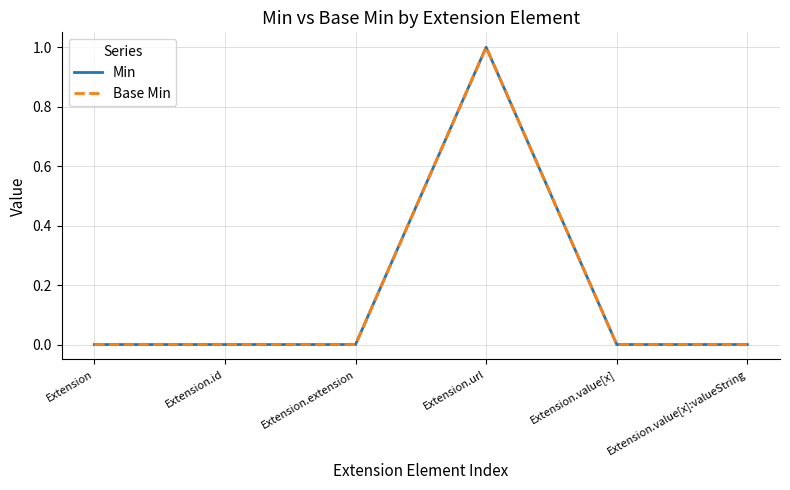

Does the chart display data point markers on the line(s)?

No